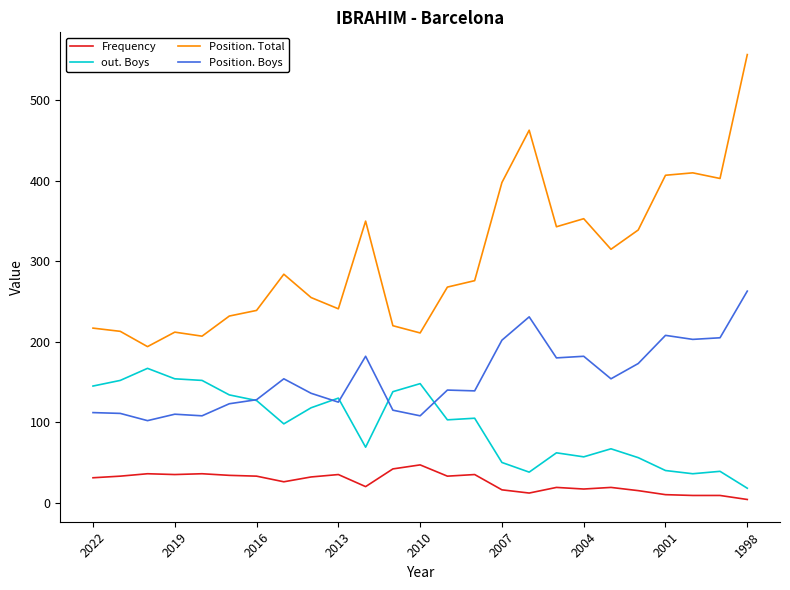

What is the lowest value of the Position. Total series?

194